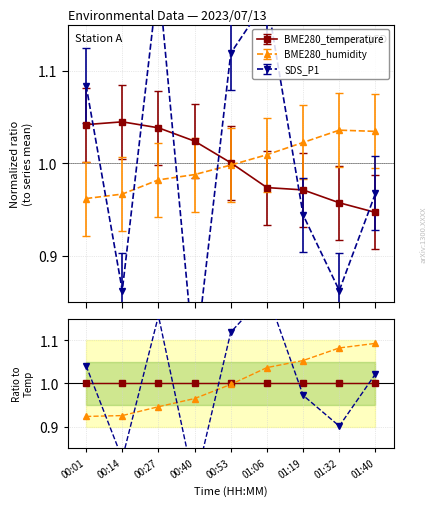

Reading left to right, what are all the values shown in this chart?

BME280_temperature: 1.0	1.0	1.0	1.0	1.0	1.0	1.0	1.0	1.0
BME280_humidity: 0.9	0.9	0.9	1.0	1.0	1.0	1.1	1.1	1.1
SDS_P1: 1.0	0.8	1.2	0.8	1.1	1.2	1.0	0.9	1.0